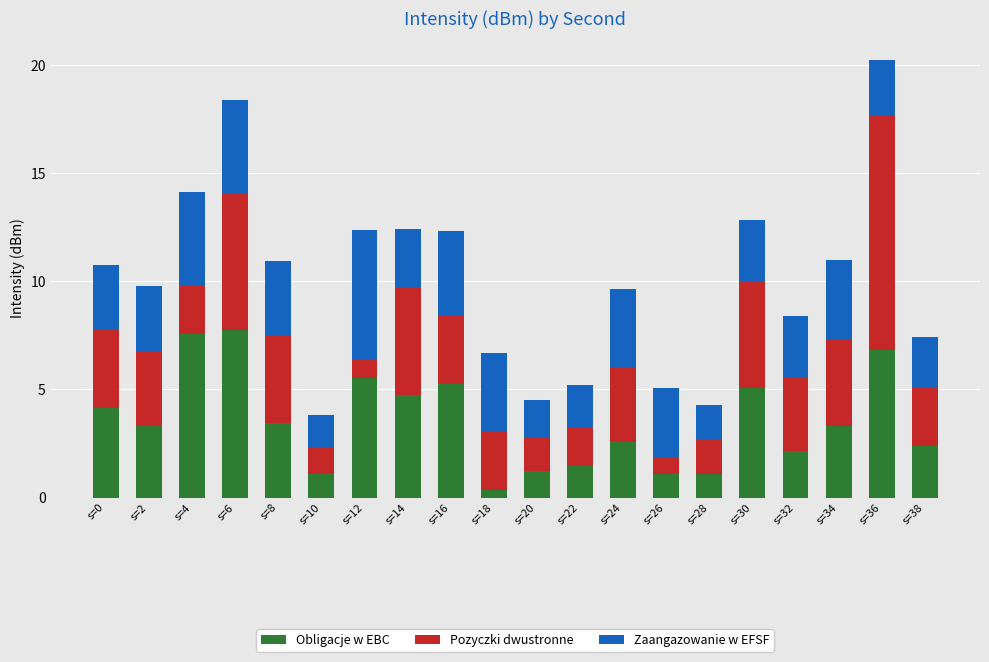

At which category is the sum across all series the highest?

s=36